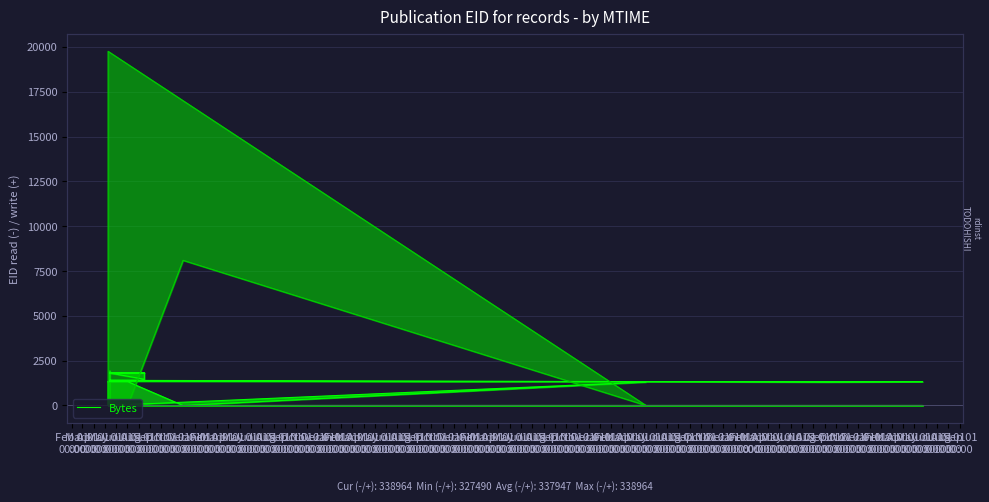

What is the sum of the values at Jun 01
00:00 and Jun 01
00:00?

2769.2